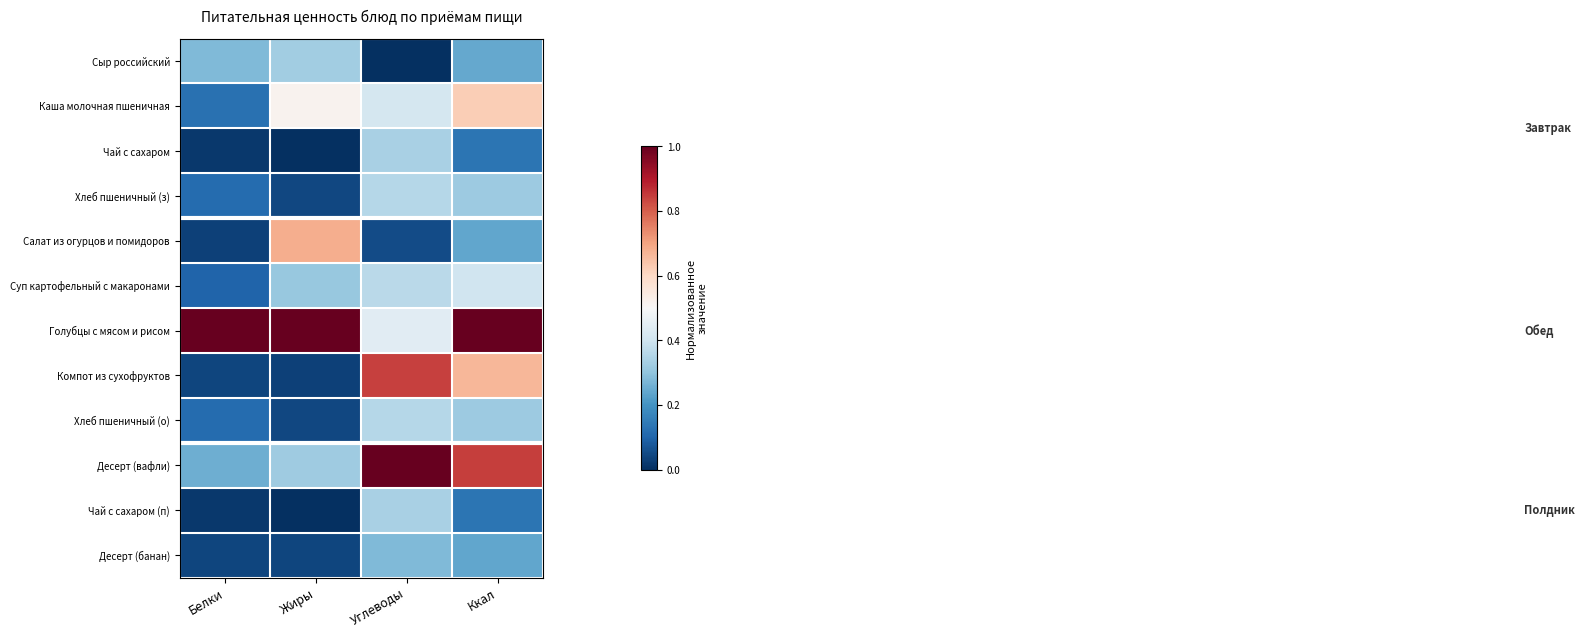

Which has a higher value, Ккал or Белки?

Белки